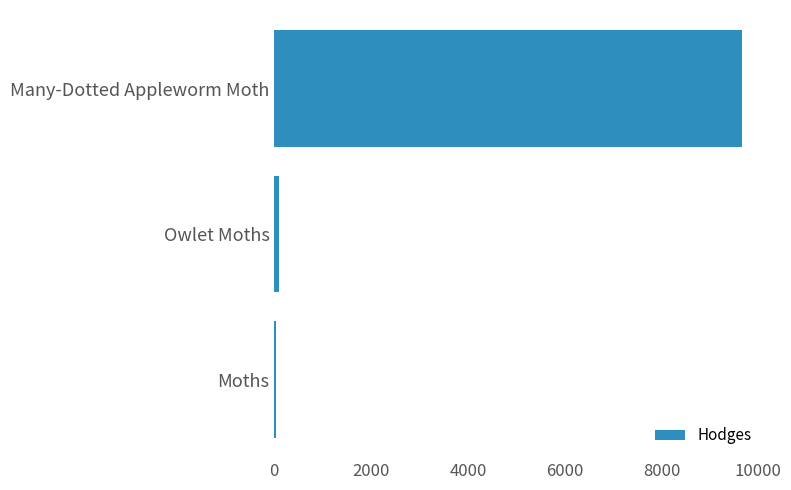

Are the bars grouped side by side (vs. stacked)?

No